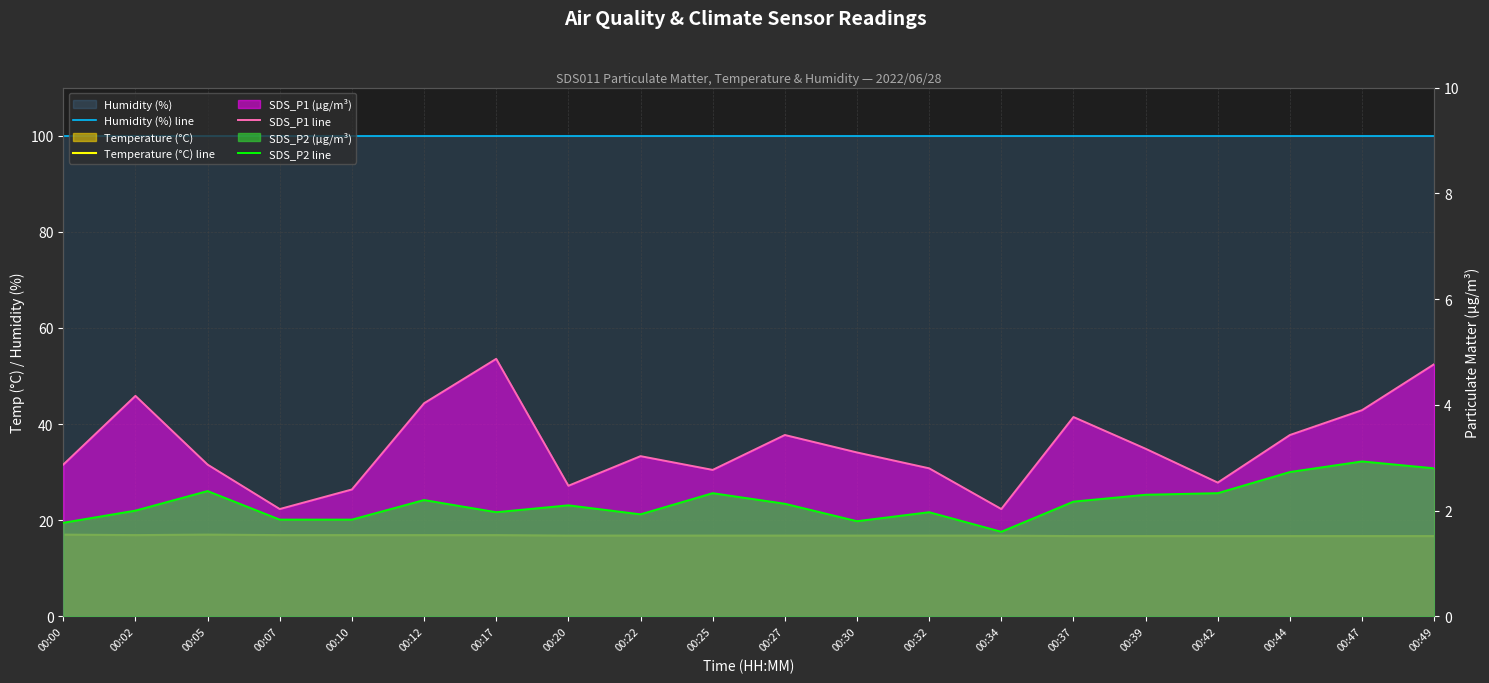

Reading right to left, extract all data points from this chart.

Humidity (%) line: 00:49=99.9	00:47=99.9	00:44=99.9	00:42=99.9	00:39=99.9	00:37=99.9	00:34=99.9	00:32=99.9	00:30=99.9	00:27=99.9	00:25=99.9	00:22=99.9	00:20=99.9	00:17=99.9	00:12=99.9	00:10=99.9	00:07=99.9	00:05=99.9	00:02=99.9	00:00=99.9
Temperature (°C) line: 00:49=16.7	00:47=16.7	00:44=16.7	00:42=16.7	00:39=16.7	00:37=16.7	00:34=16.8	00:32=16.8	00:30=16.8	00:27=16.8	00:25=16.8	00:22=16.8	00:20=16.8	00:17=16.9	00:12=16.9	00:10=16.9	00:07=16.9	00:05=17.0	00:02=16.9	00:00=17.0
SDS_P1 line: 00:49=4.8	00:47=3.9	00:44=3.4	00:42=2.5	00:39=3.2	00:37=3.8	00:34=2.0	00:32=2.8	00:30=3.1	00:27=3.4	00:25=2.8	00:22=3.0	00:20=2.5	00:17=4.9	00:12=4.0	00:10=2.4	00:07=2.0	00:05=2.9	00:02=4.2	00:00=2.9
SDS_P2 line: 00:49=2.8	00:47=2.9	00:44=2.7	00:42=2.3	00:39=2.3	00:37=2.2	00:34=1.6	00:32=2.0	00:30=1.8	00:27=2.1	00:25=2.3	00:22=1.9	00:20=2.1	00:17=2.0	00:12=2.2	00:10=1.8	00:07=1.8	00:05=2.4	00:02=2.0	00:00=1.8